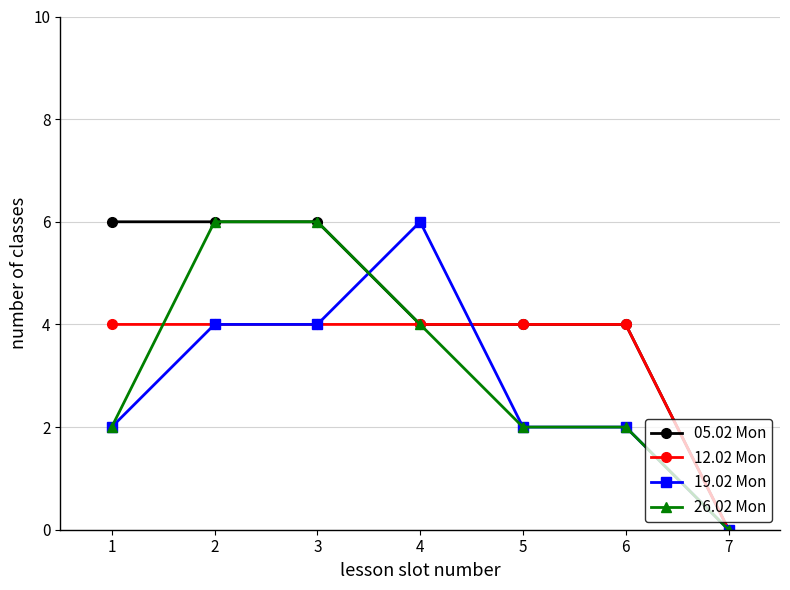

Between 4 and 7, which series saw the biggest shift?

19.02 Mon